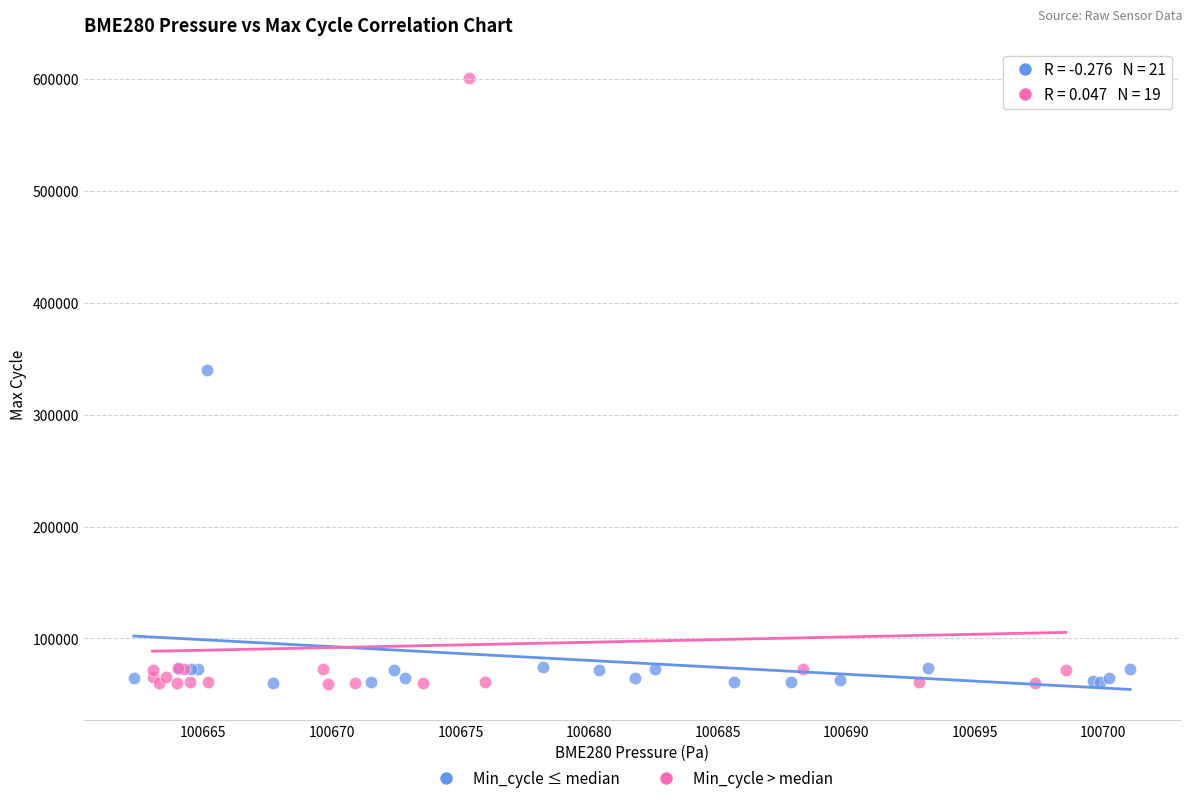

Which series contains the highest Y value?

Min_cycle > median